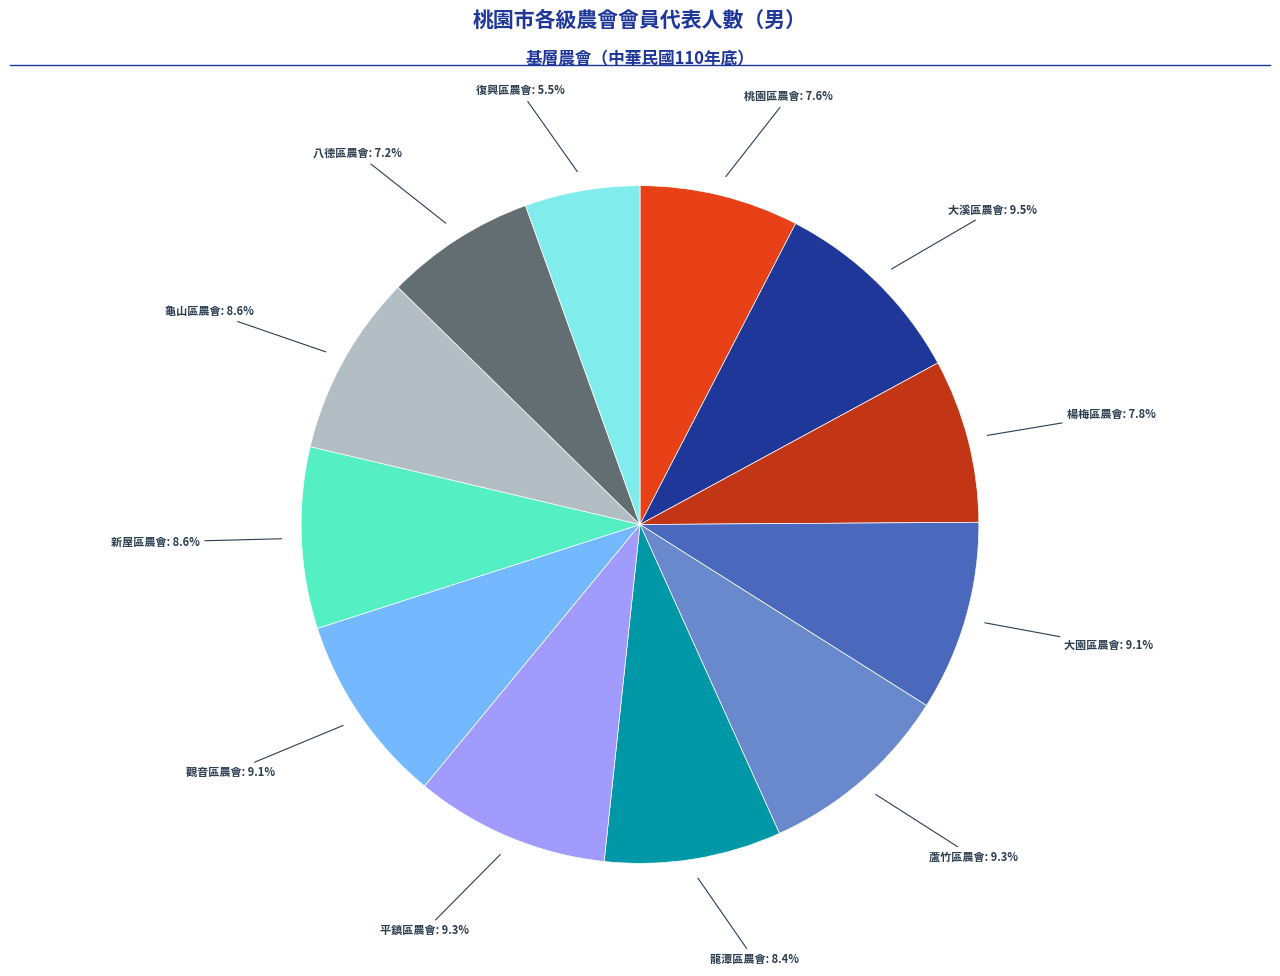

Is it true that 大園區農會 is 1% of the pie?

False